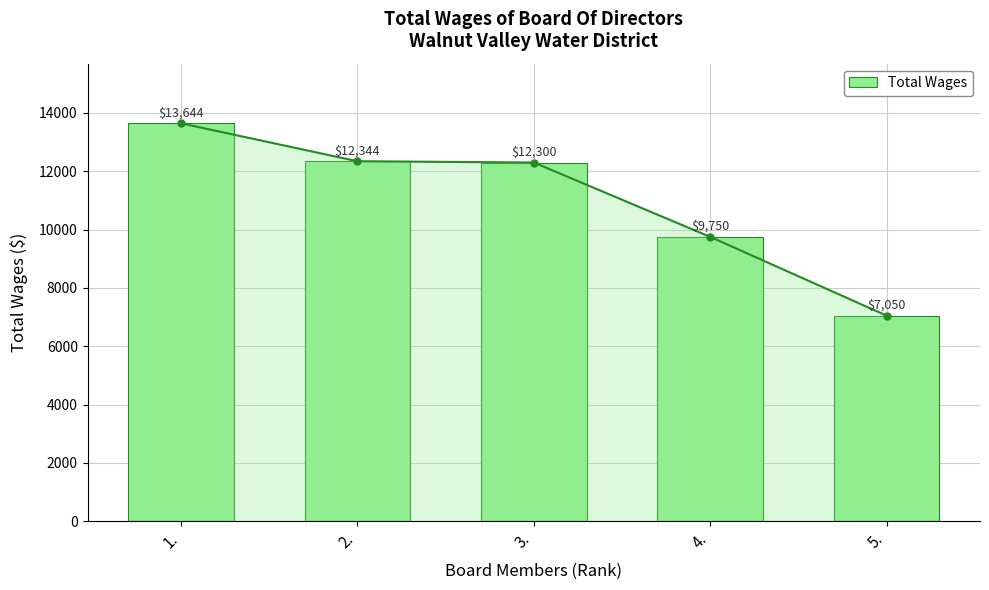

The value at 3. is 6442. True or false?

False